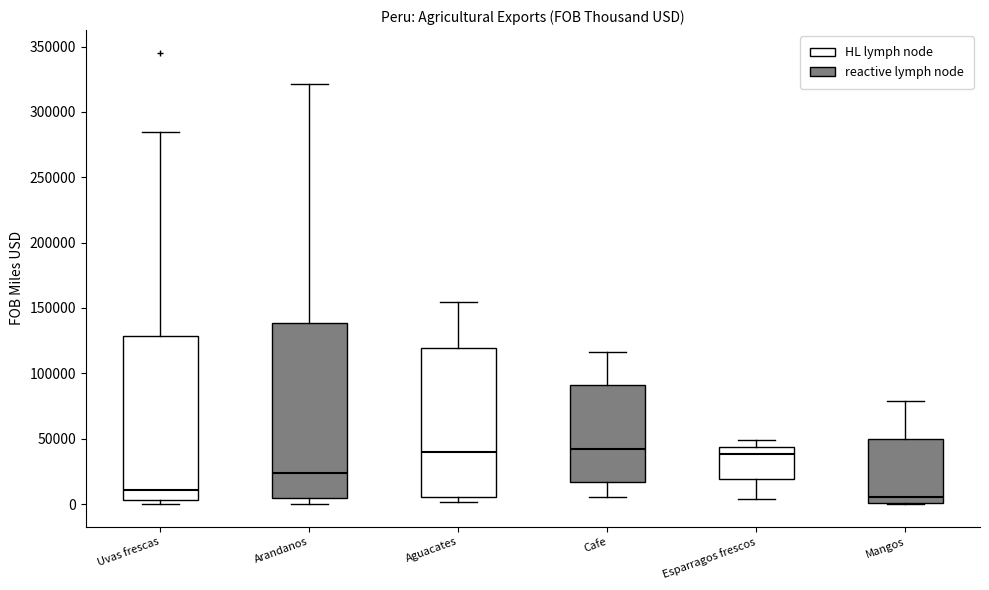

Which box is the tallest, from its lower edge to its upper edge?

Arandanos